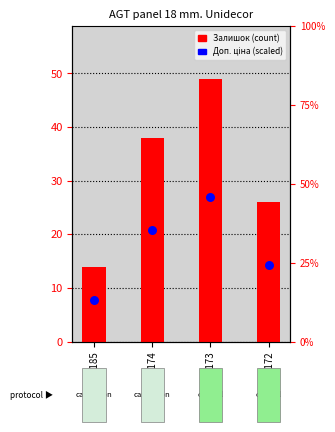

Which series has the largest total across all categories?

Залишок